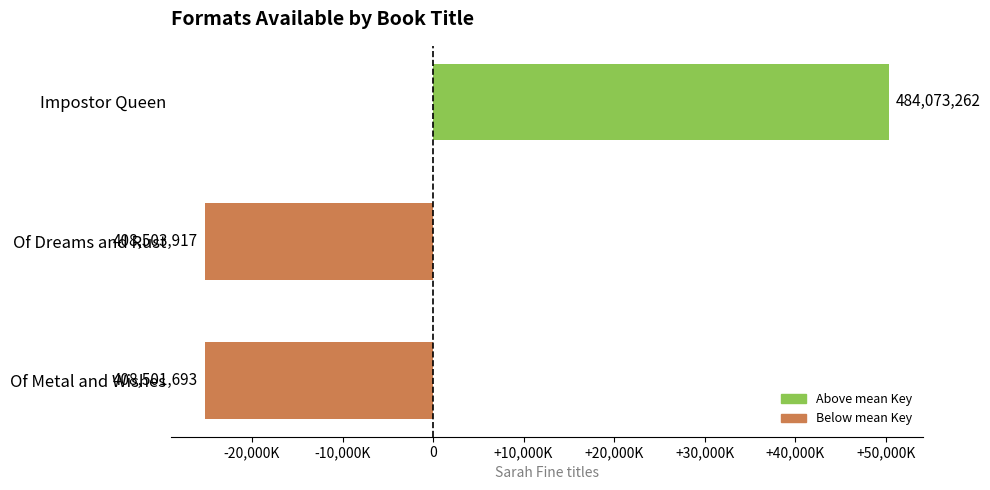

Are the bars horizontal?

Yes